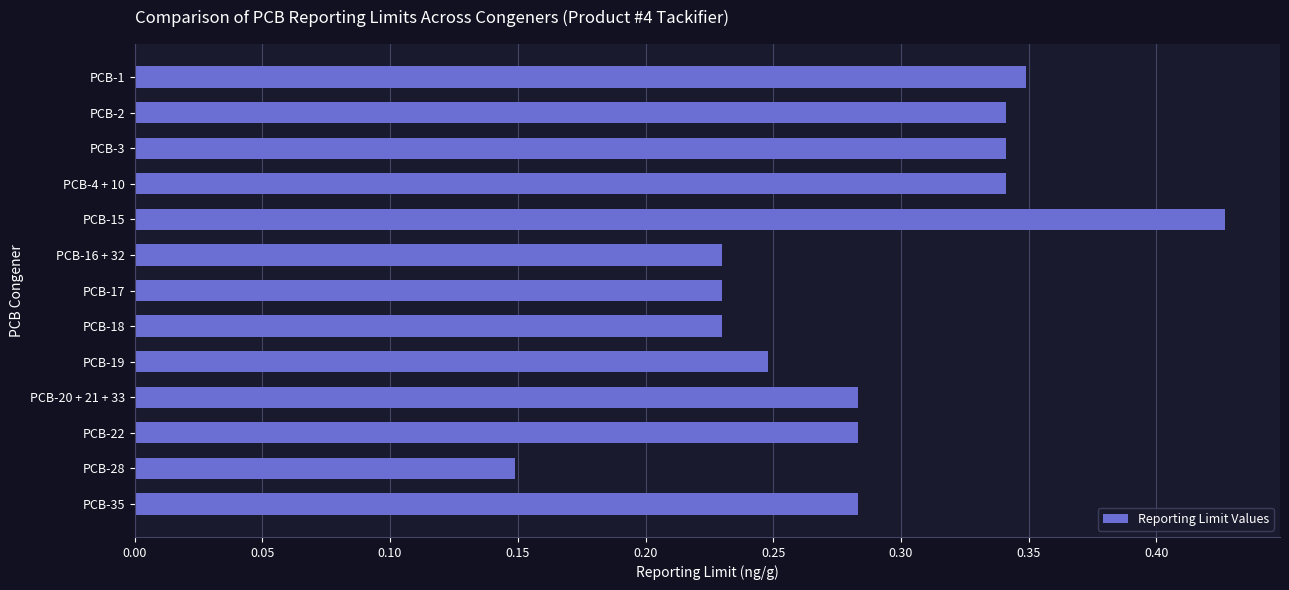

At which category does the chart reach its peak across all series?

PCB-15